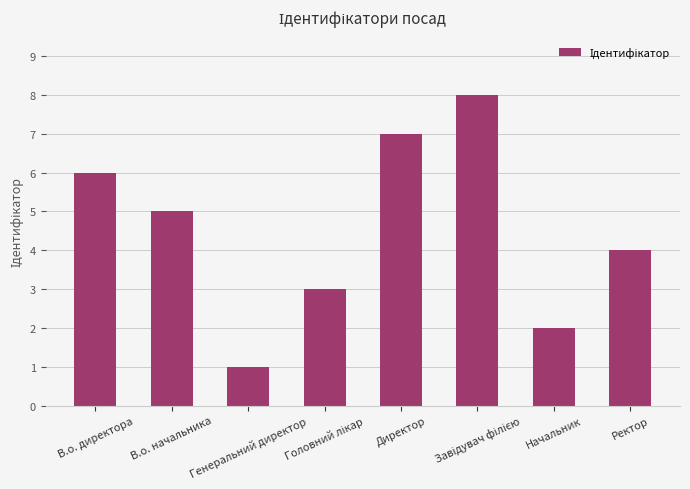

What is the maximum value shown in the chart?

8